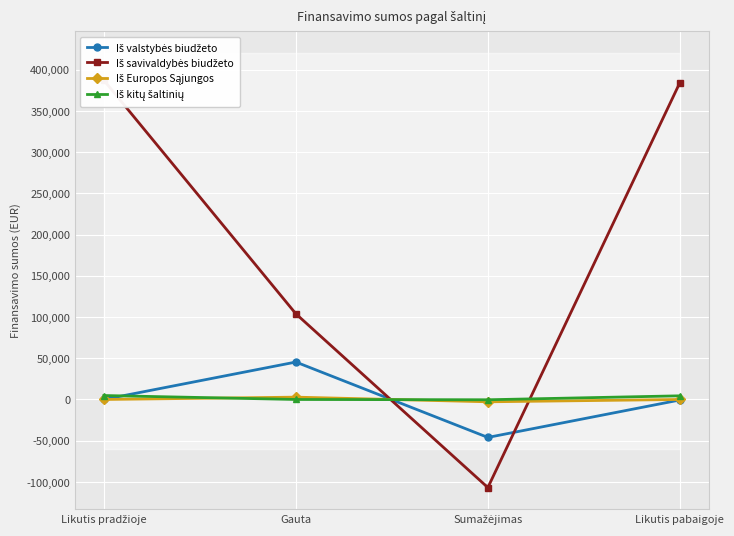

How many values in Iš savivaldybės biudžeto are below zero?

1